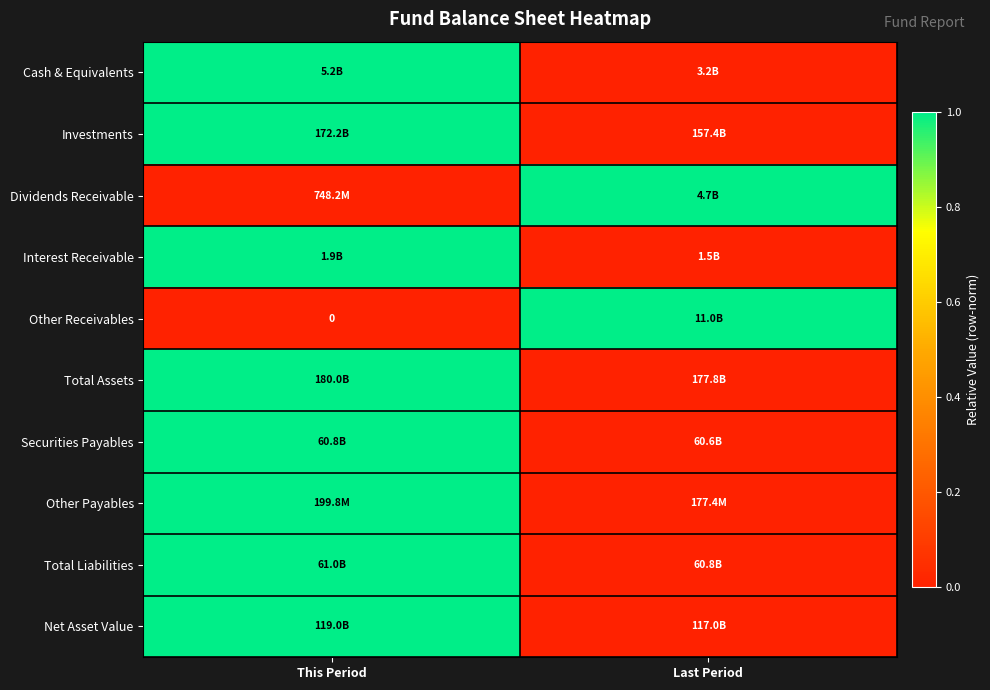

At which label is Total Assets closest to 0?

Last Period